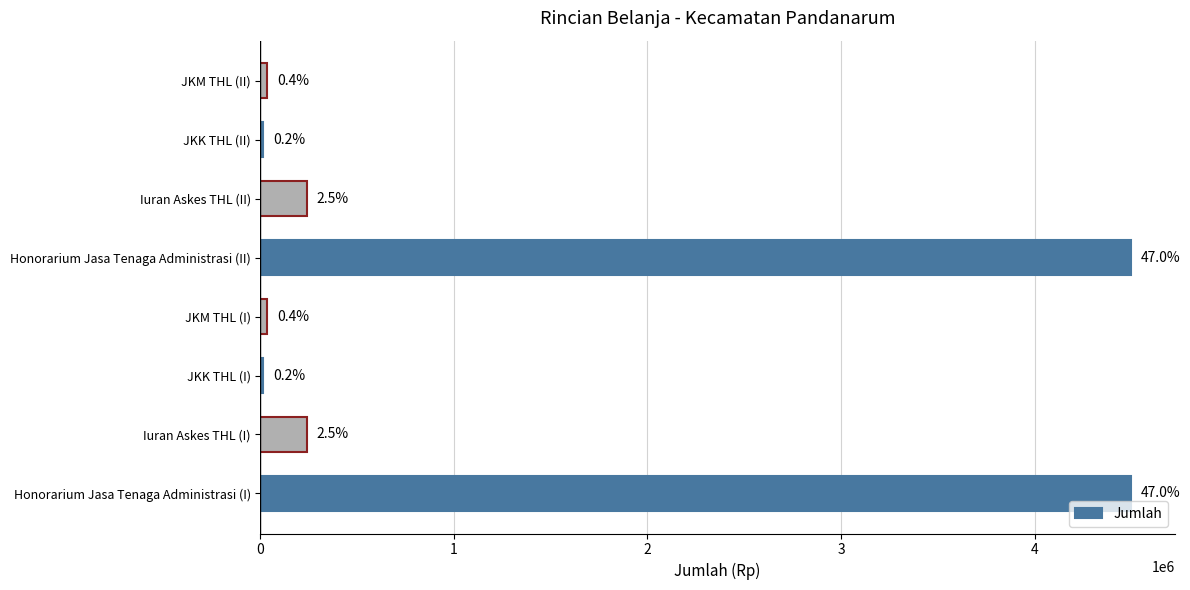

Does the chart contain any negative values?

No